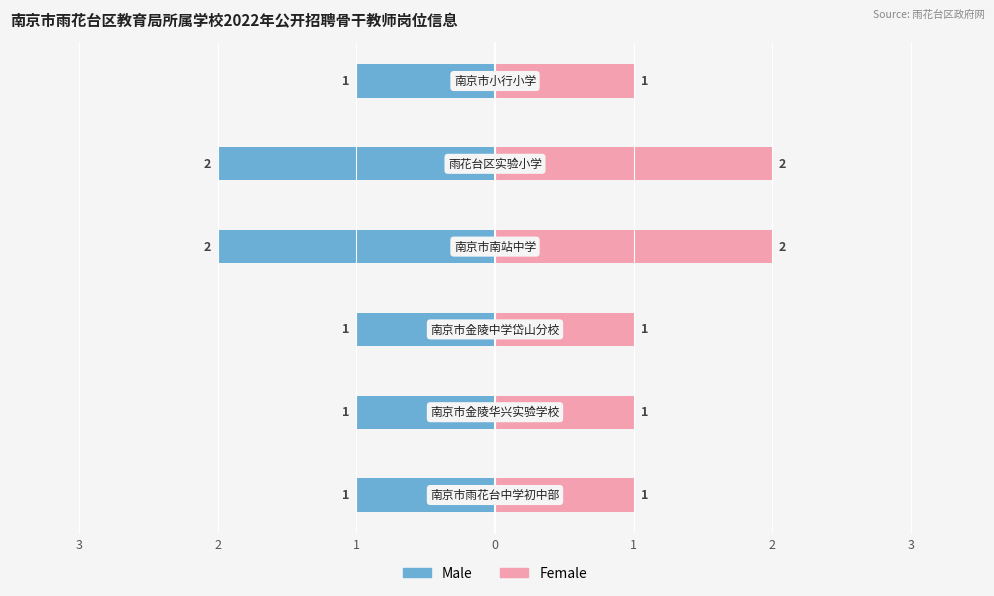

Which series has the largest total across all categories?

Female